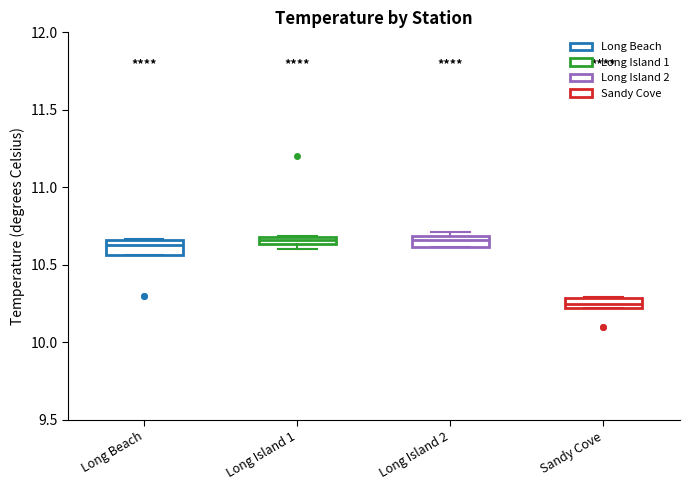

Where does the median line of the box for Sandy Cove sit on the y-axis? The values are not printed on the chart, so give them approximately, as read against the axis.

10.25